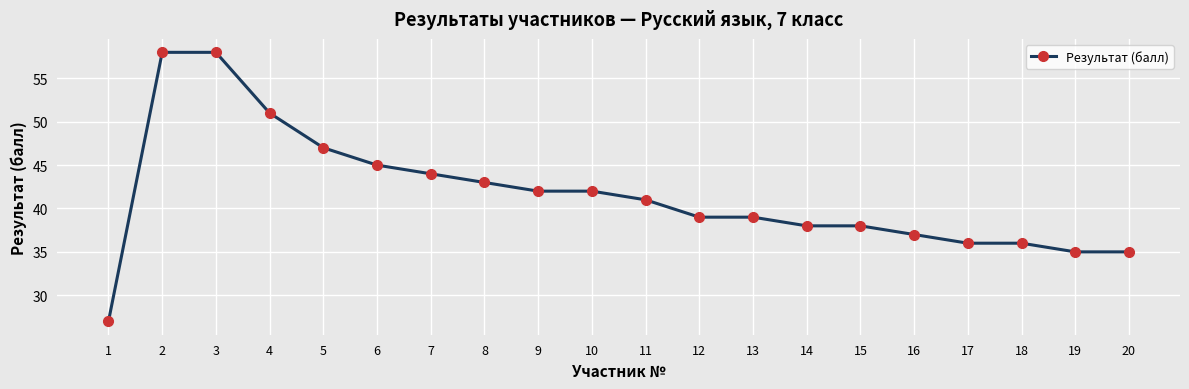

Does the chart have visible grid lines?

Yes